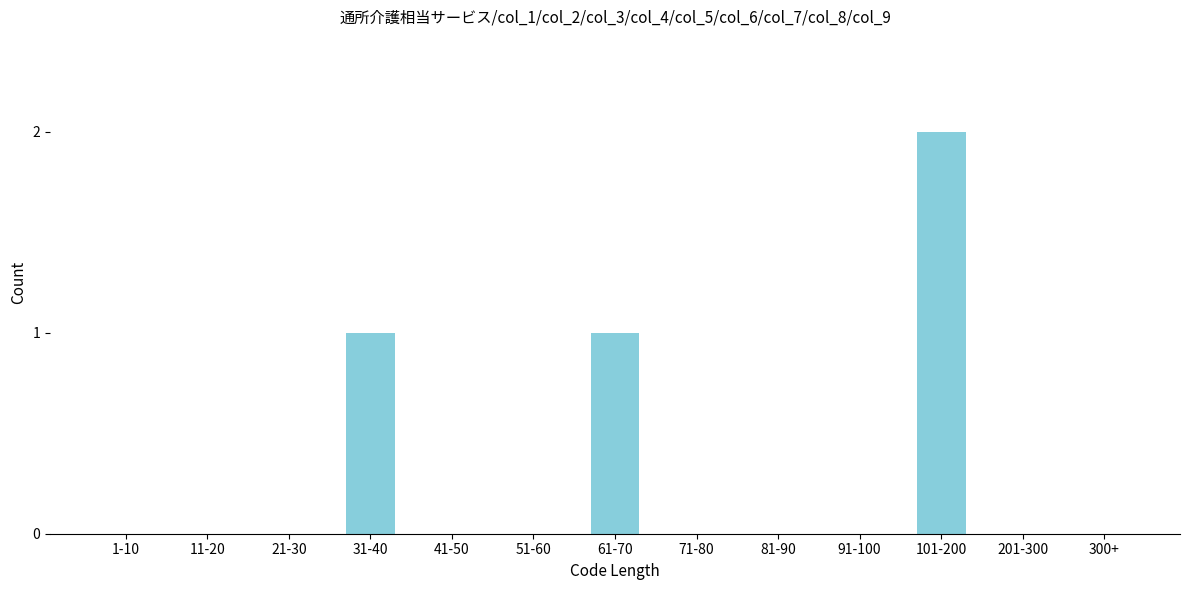

Reading right to left, list all the values displayed in this chart.

300+=0	201-300=0	101-200=2	91-100=0	81-90=0	71-80=0	61-70=1	51-60=0	41-50=0	31-40=1	21-30=0	11-20=0	1-10=0